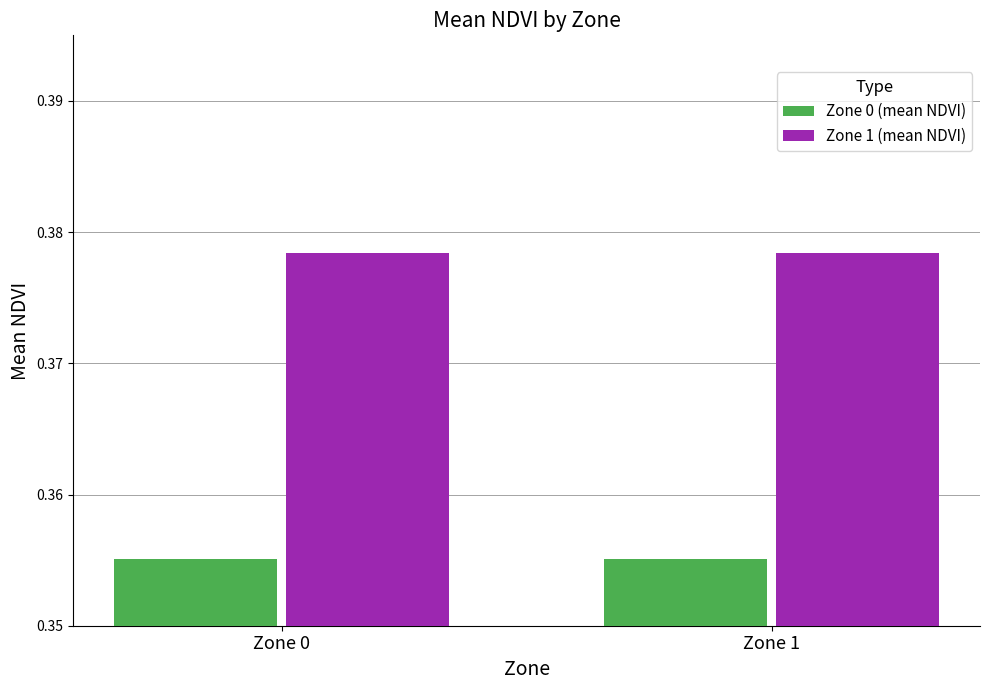

Rank the series at Zone 1 from lowest to highest value.

Zone 0 (mean NDVI), Zone 1 (mean NDVI)